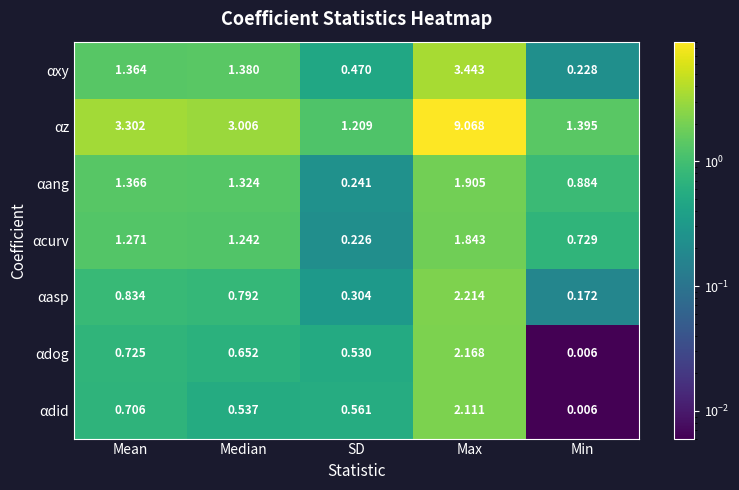

At which category is the sum across all series the highest?

Max